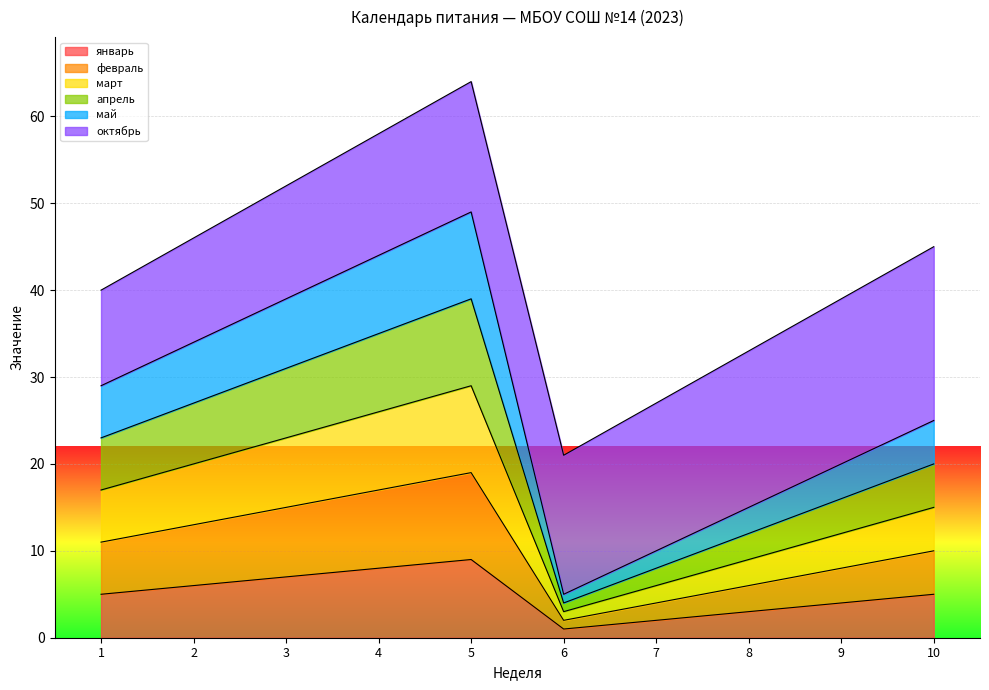

Does the chart display data point markers on the line(s)?

No